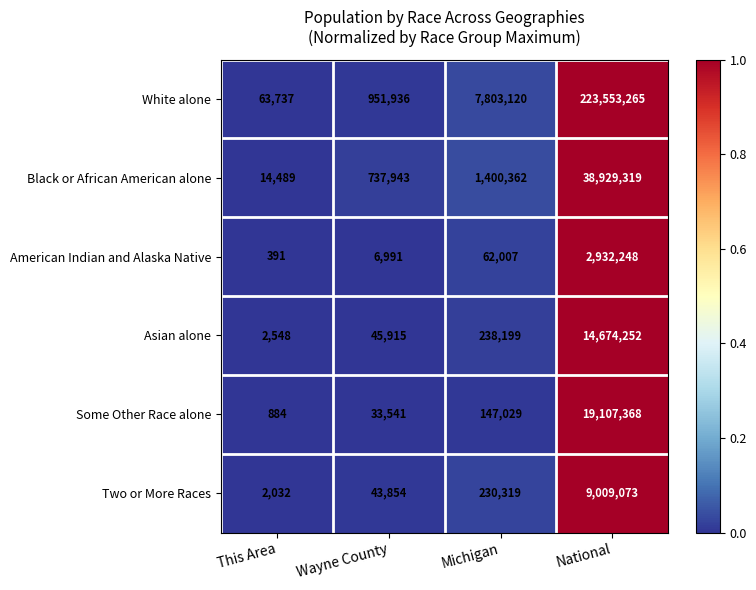

Reading left to right, what are all the values shown in this chart?

White alone: 63737	951936	7803120	223553265
Black or African American alone: 14489	737943	1400362	38929319
American Indian and Alaska Native: 391	6991	62007	2932248
Asian alone: 2548	45915	238199	14674252
Some Other Race alone: 884	33541	147029	19107368
Two or More Races: 2032	43854	230319	9009073